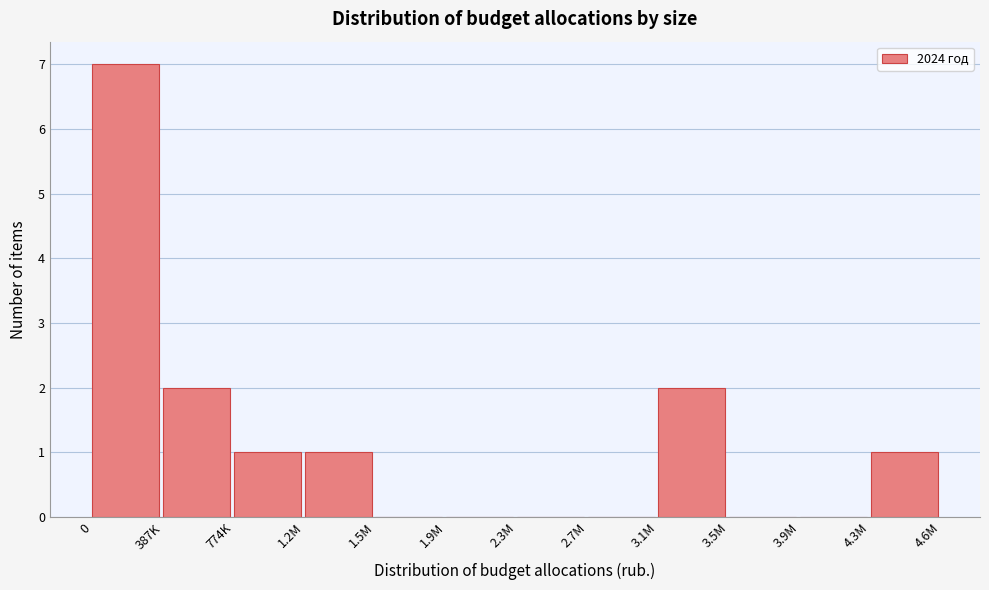

Reading left to right, what are all the values shown in this chart?

0=7	387K=2	774K=1	1.2M=1	1.5M=0	1.9M=0	2.3M=0	2.7M=0	3.1M=2	3.5M=0	3.9M=0	4.3M=1